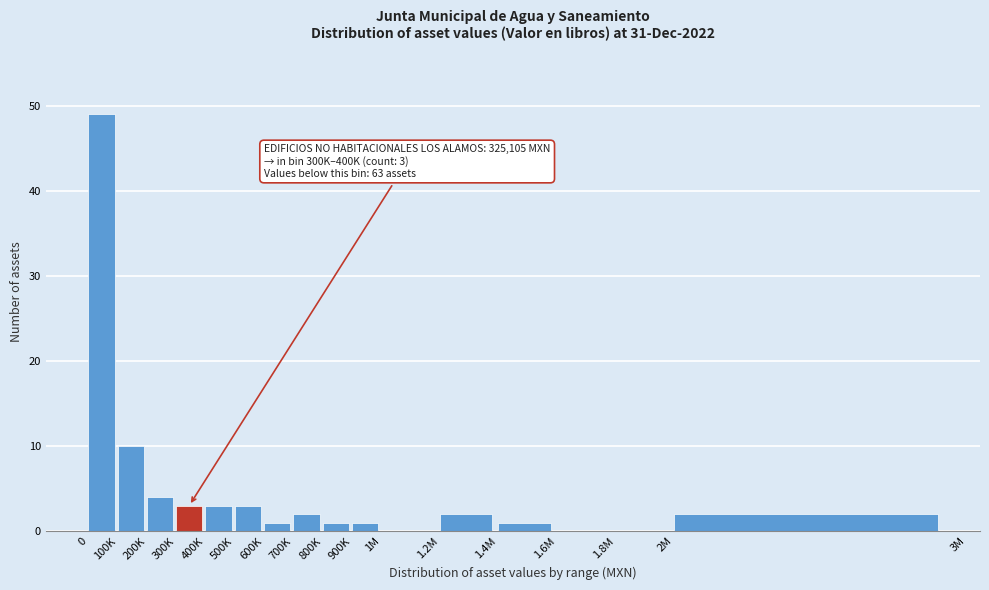

Reading left to right, what are all the values shown in this chart?

0=49	100K=10	200K=4	300K=3	400K=3	500K=3	600K=1	700K=2	800K=1	900K=1	1M=0	1.2M=2	1.4M=1	1.6M=0	1.8M=0	2M=2